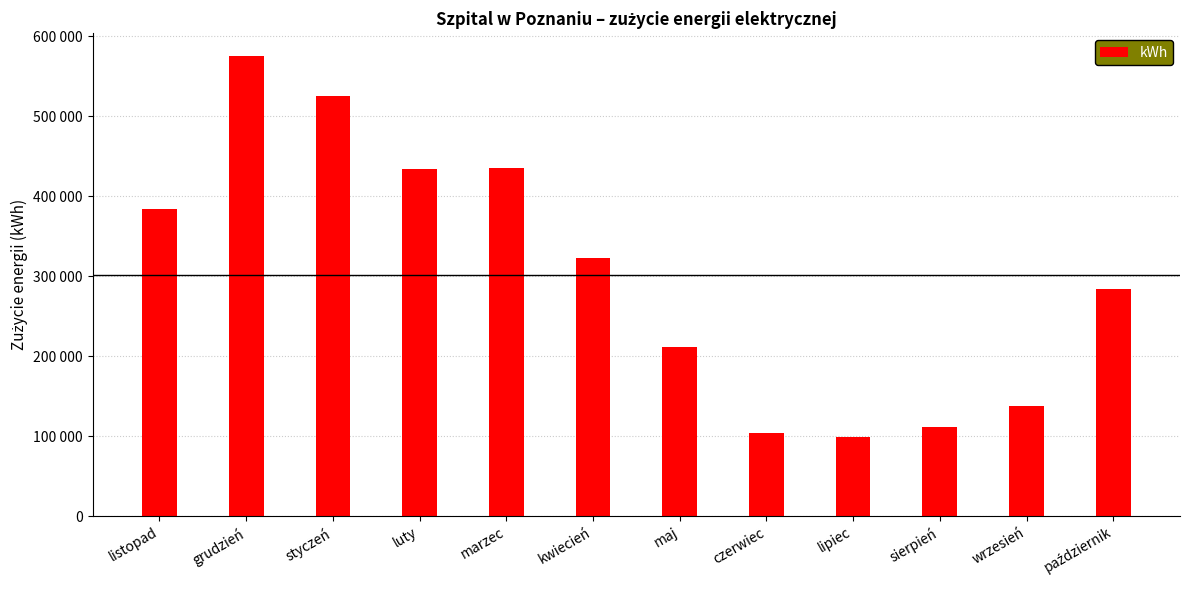

Is it true that the value at grudzień is 575111?

True